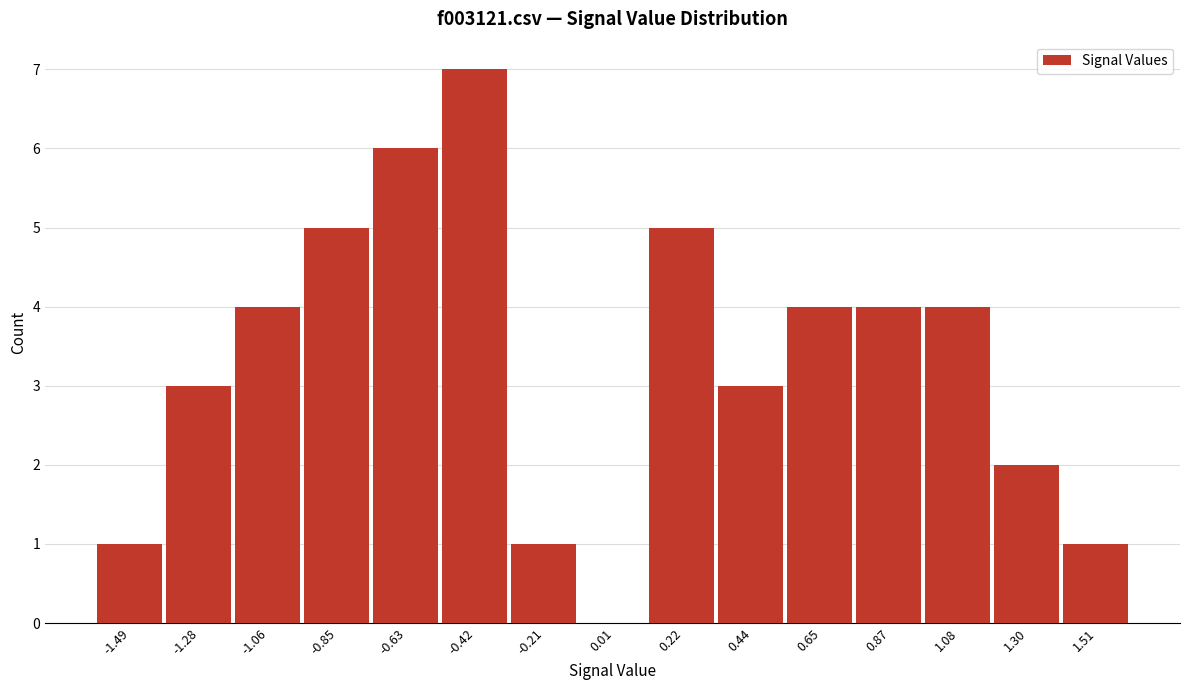

Reading left to right, transcribe all the data shown in this chart.

-1.49=1	-1.28=3	-1.06=4	-0.85=5	-0.63=6	-0.42=7	-0.21=1	0.01=0	0.22=5	0.44=3	0.65=4	0.87=4	1.08=4	1.30=2	1.51=1